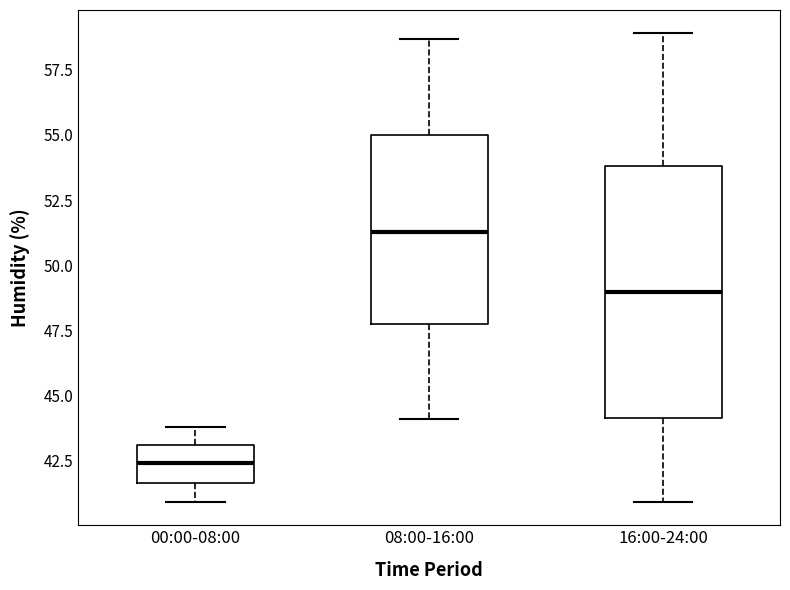

Which box is the tallest, from its lower edge to its upper edge?

16:00-24:00